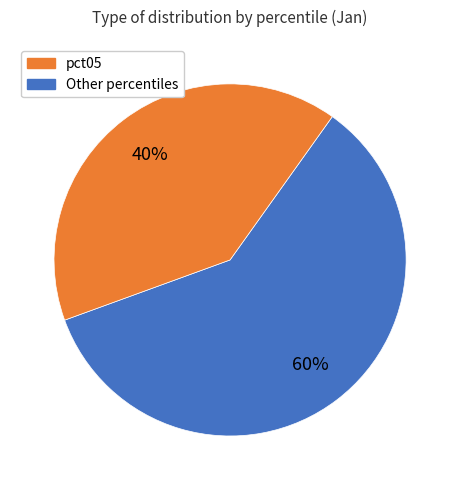

How many slices are in this pie chart?

2